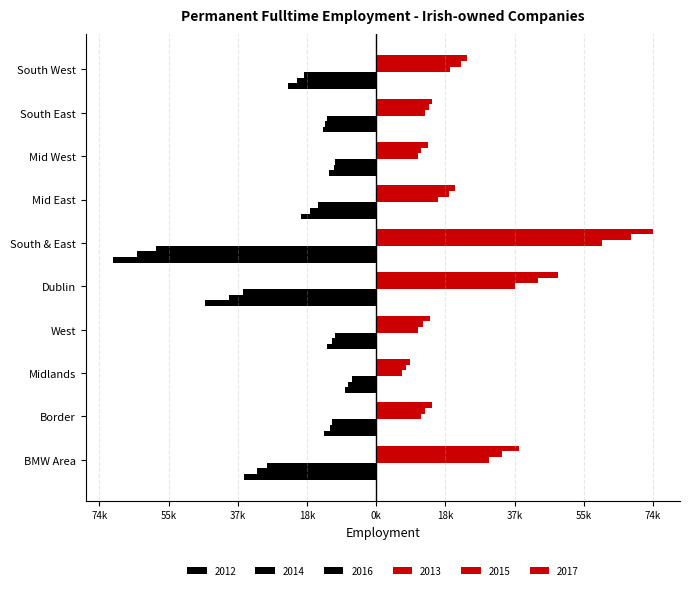

Reading left to right, transcribe all the data shown in this chart.

2012: BMW Area=-29270	Border=-11915	Midlands=-6399	West=-10956	Dublin=-35638	South & East=-59227	Mid East=-15668	Mid West=-11084	South East=-13143	South West=-19332
2013: BMW Area=30240	Border=11989	Midlands=6909	West=11342	Dublin=37142	South & East=60732	Mid East=16645	Mid West=11172	South East=13190	South West=19725
2014: BMW Area=-31896	Border=-12434	Midlands=-7590	West=-11872	Dublin=-39490	South & East=-64119	Mid East=-17898	Mid West=-11447	South East=-13621	South West=-21153
2015: BMW Area=33841	Border=13238	Midlands=8122	West=12481	Dublin=43413	South & East=68442	Mid East=19540	Mid West=12021	South East=14174	South West=22707
2016: BMW Area=-35622	Border=-13995	Midlands=-8324	West=-13303	Dublin=-45949	South & East=-70776	Mid East=-20213	Mid West=-12698	South East=-14261	South West=-23604
2017: BMW Area=38483	Border=15072	Midlands=8958	West=14453	Dublin=48909	South & East=74327	Mid East=21103	Mid West=13829	South East=14932	South West=24463